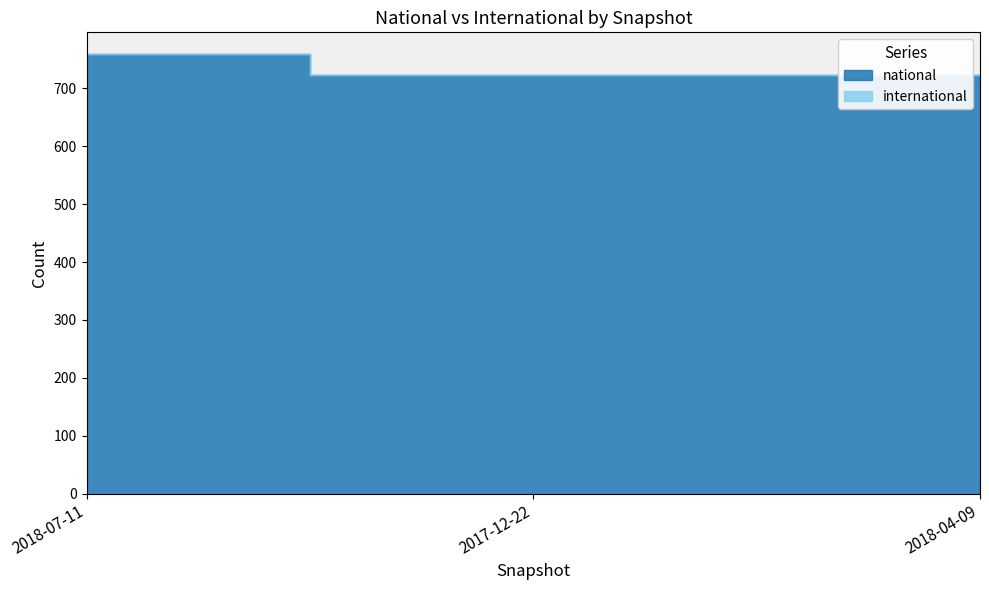

Count the national values in the range 724 to 759.

3